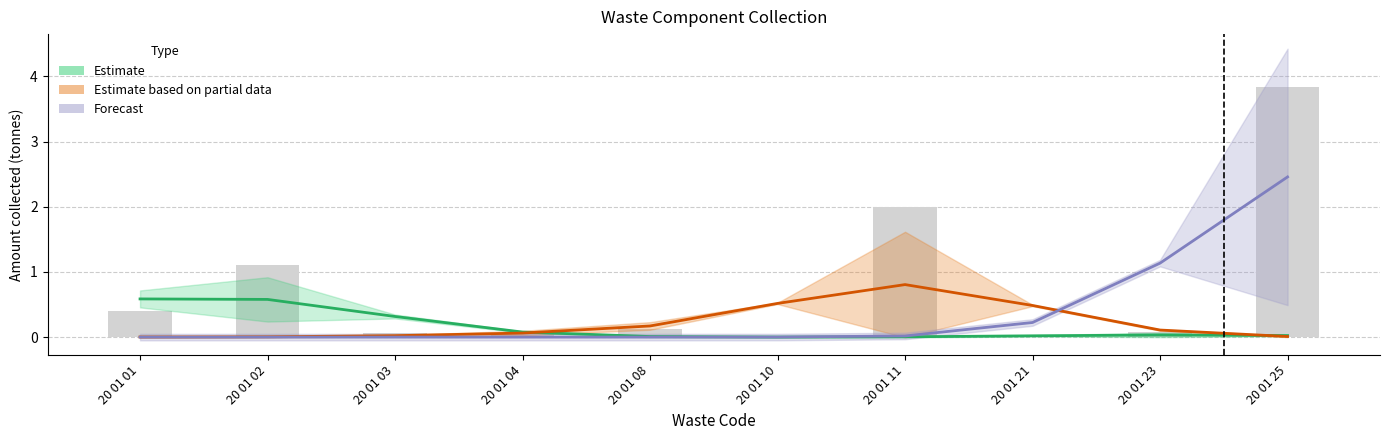

Rank the series by their maximum value, from highest to lowest.

Forecast, Estimate based on partial data, Estimate